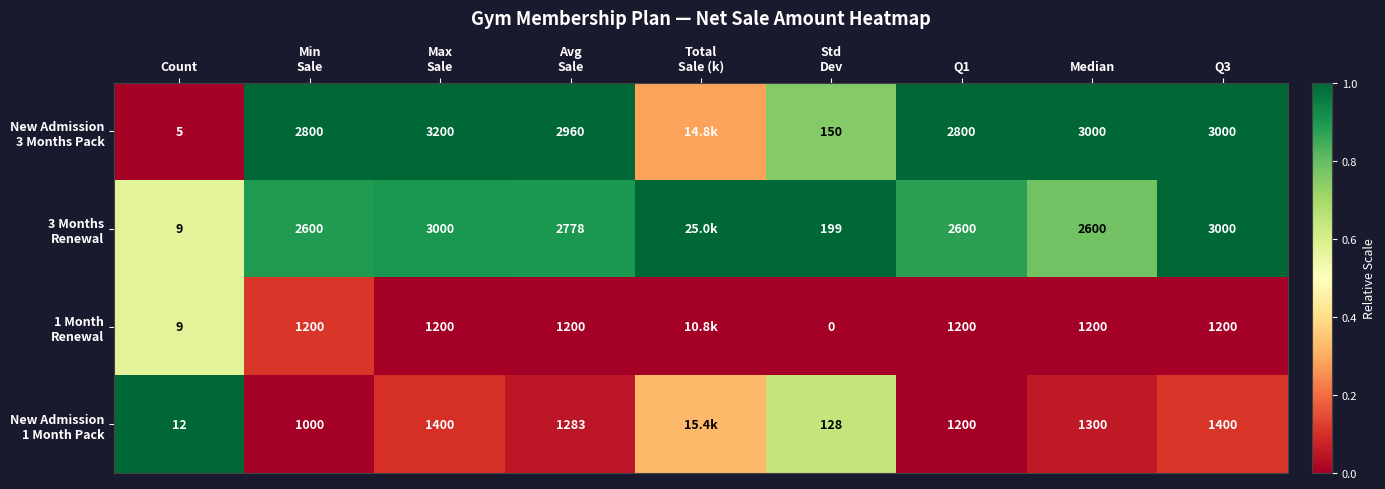

Is it true that New Admission 3 Months Pack equals 1.6 at Avg Sale?

False